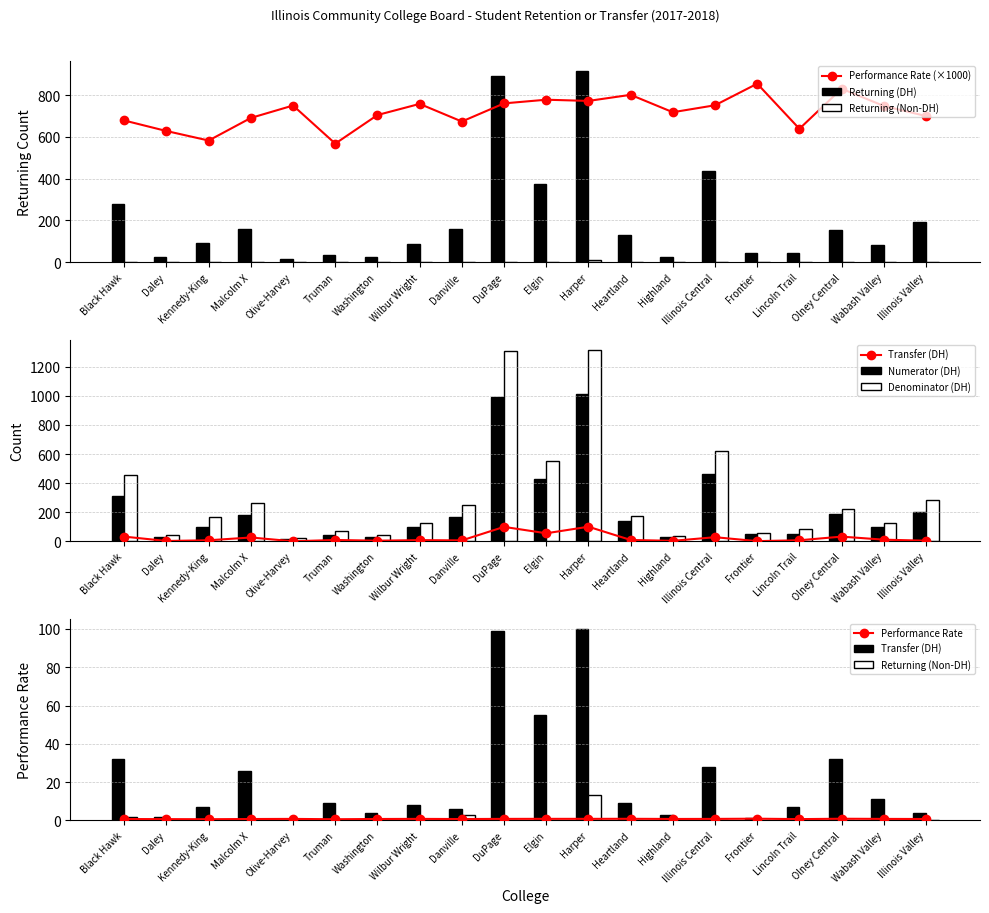

Reading left to right, transcribe all the data shown in this chart.

Returning (DH): 278.0	25.0	92.0	157.0	15.0	33.0	27.0	89.0	161.0	893.0	372.0	916.0	128.0	25.0	437.0	46.0	46.0	154.0	84.0	194.0
Returning (Non-DH): 2.0	0.0	0.0	0.0	0.0	0.0	0.0	0.0	3.0	0.0	0.0	13.0	0.0	0.0	0.0	0.0	0.0	0.0	0.0	0.0
Transfer (DH): 32.0	2.0	7.0	26.0	0.0	9.0	4.0	8.0	6.0	99.0	55.0	100.0	9.0	3.0	28.0	1.0	7.0	32.0	11.0	4.0
Numerator (DH): 310.0	27.0	99.0	183.0	15.0	42.0	31.0	97.0	167.0	992.0	427.0	1016.0	137.0	28.0	465.0	47.0	53.0	186.0	95.0	198.0
Denominator (DH): 457.0	43.0	170.0	265.0	20.0	74.0	44.0	128.0	248.0	1305.0	549.0	1316.0	171.0	39.0	619.0	55.0	83.0	224.0	127.0	283.0
Performance (DH): 678.3	627.9	582.4	690.6	750.0	567.6	704.5	757.8	673.4	760.2	777.8	772.0	801.2	717.9	751.2	854.5	638.6	830.4	748.0	699.6